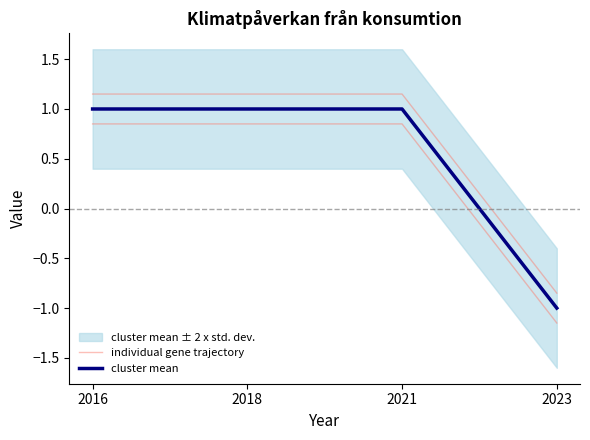

True or false: cluster mean has more than 2 interior local peaks.

False